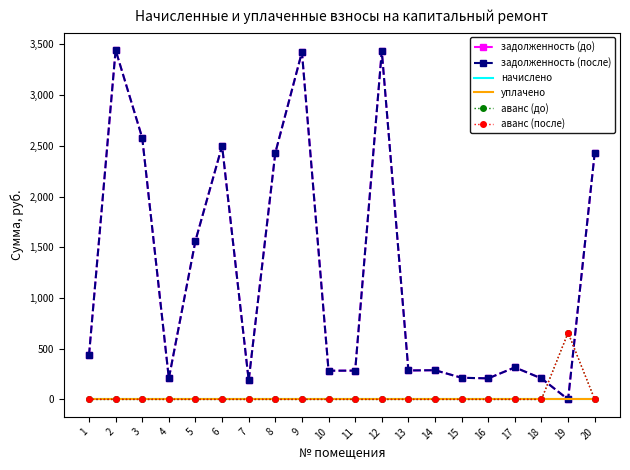

How many values in the аванс (до) series exceed 0?

1